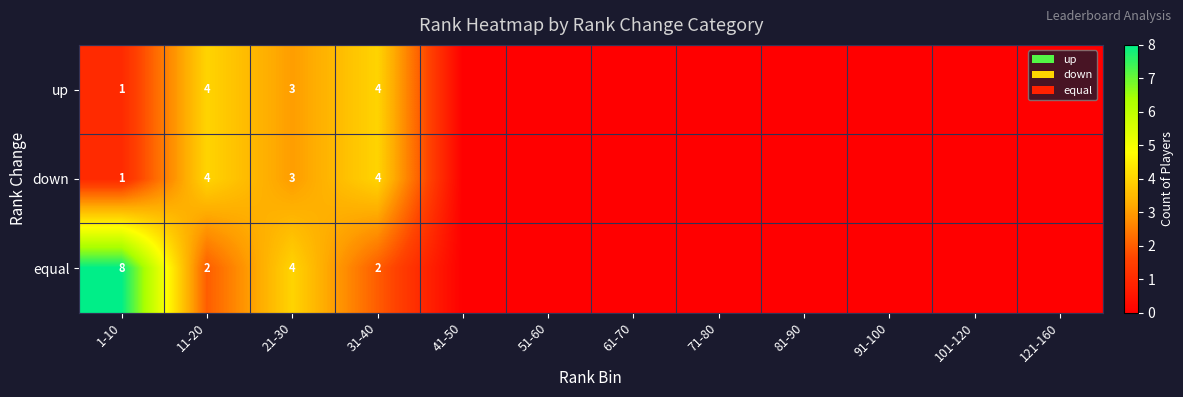

Is it true that down equals 7 at 11-20?

False